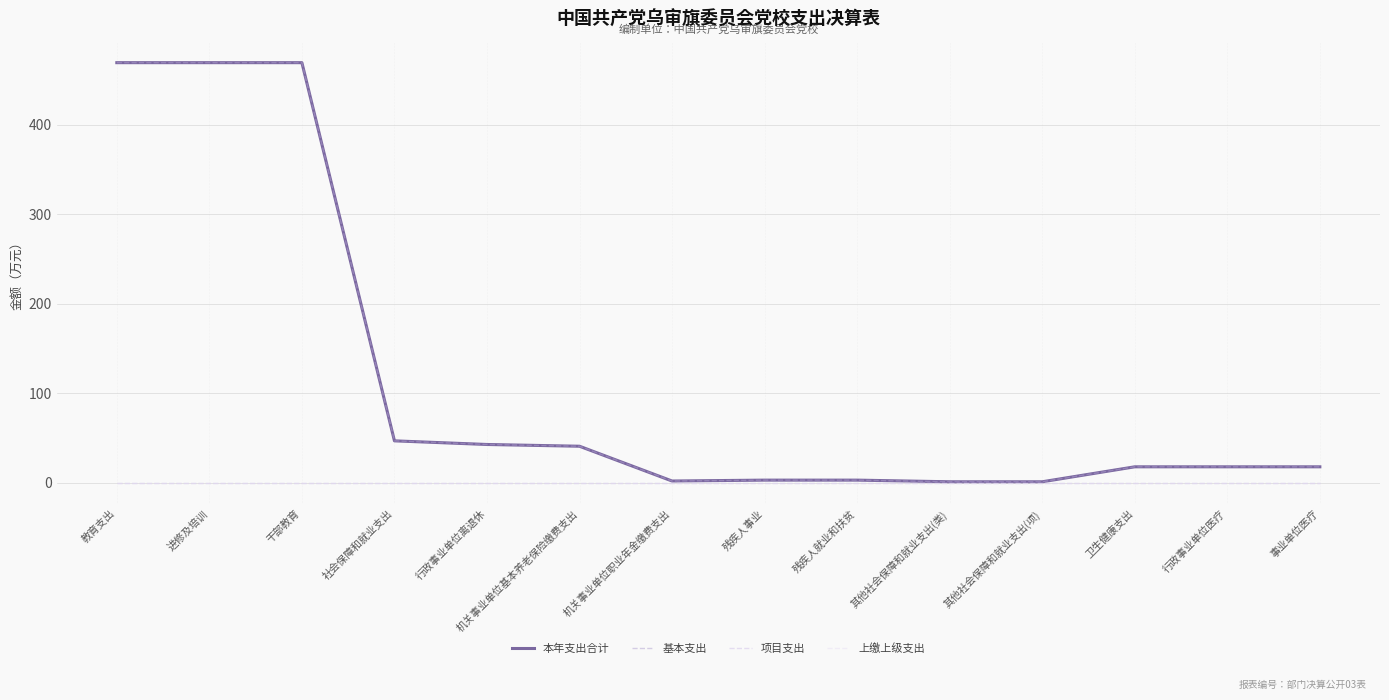

Does the chart display data point markers on the line(s)?

No